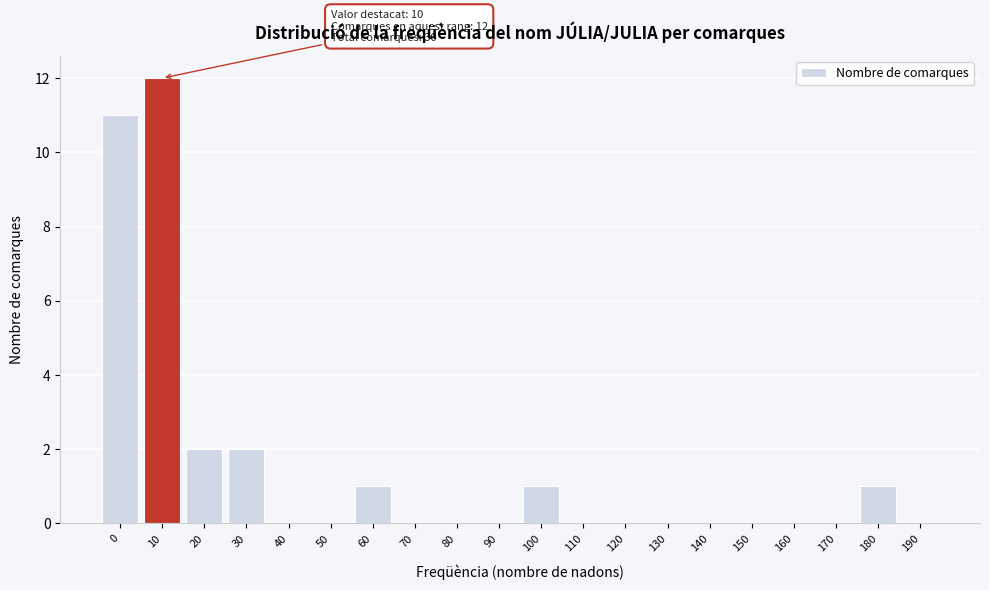

Reading left to right, transcribe all the data shown in this chart.

0=11	10=12	20=2	30=2	40=0	50=0	60=1	70=0	80=0	90=0	100=1	110=0	120=0	130=0	140=0	150=0	160=0	170=0	180=1	190=0